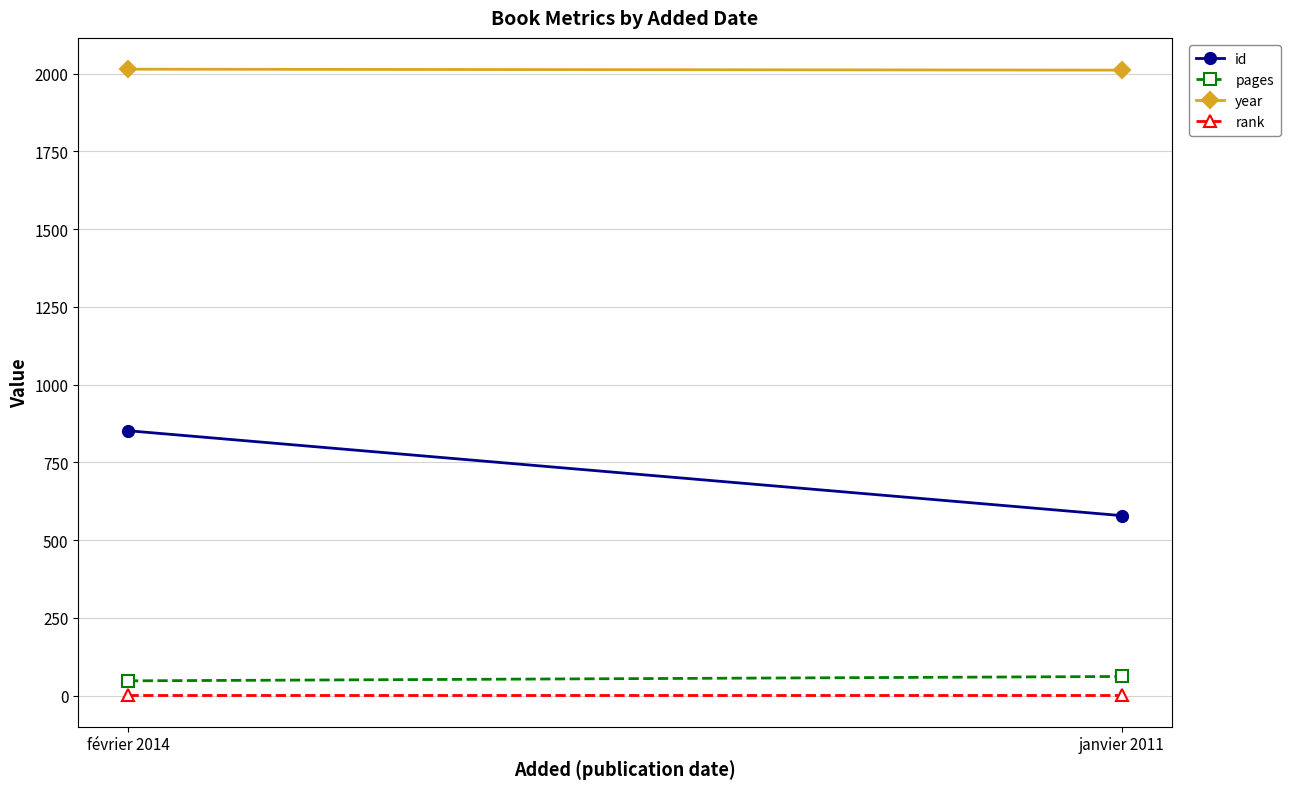

Reading left to right, what are all the values shown in this chart?

id: 852	579
pages: 48	62
year: 2014	2011
rank: 1	1